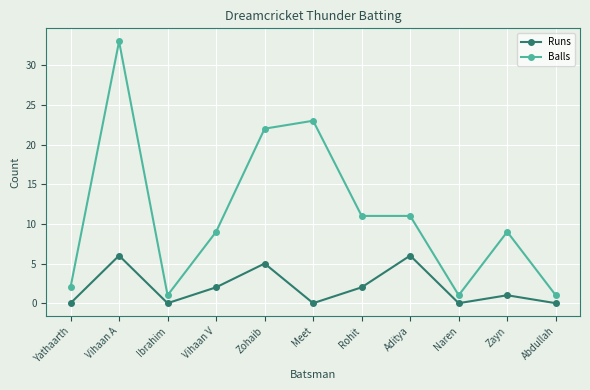

Which series has the largest total across all categories?

Balls